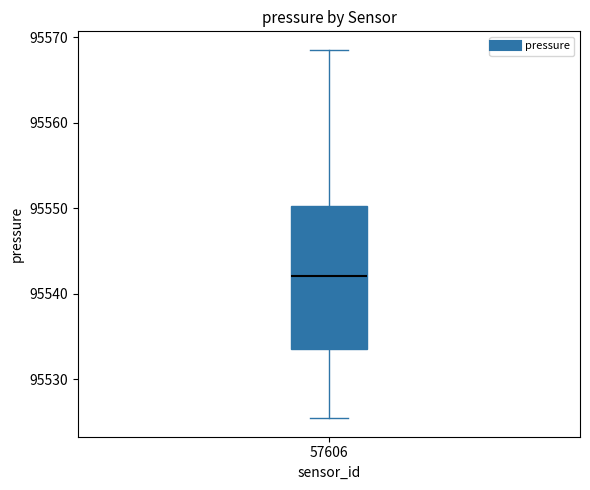

Where is the upper edge of the box at x = 57606 on the y-axis? The values are not printed on the chart, so give them approximately, as read against the axis.

95550